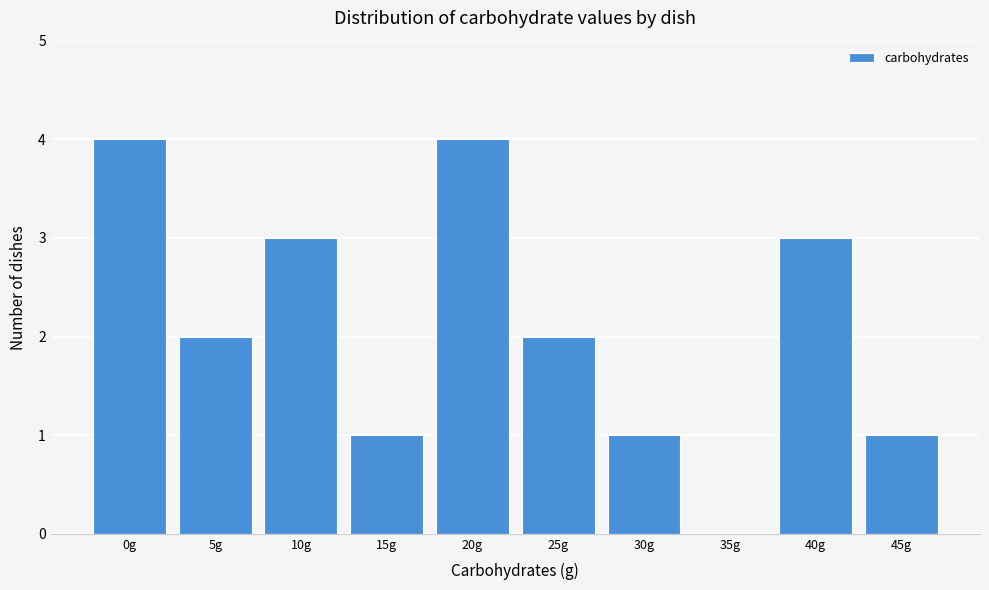

Reading left to right, what are all the values shown in this chart?

0g=4	5g=2	10g=3	15g=1	20g=4	25g=2	30g=1	35g=0	40g=3	45g=1